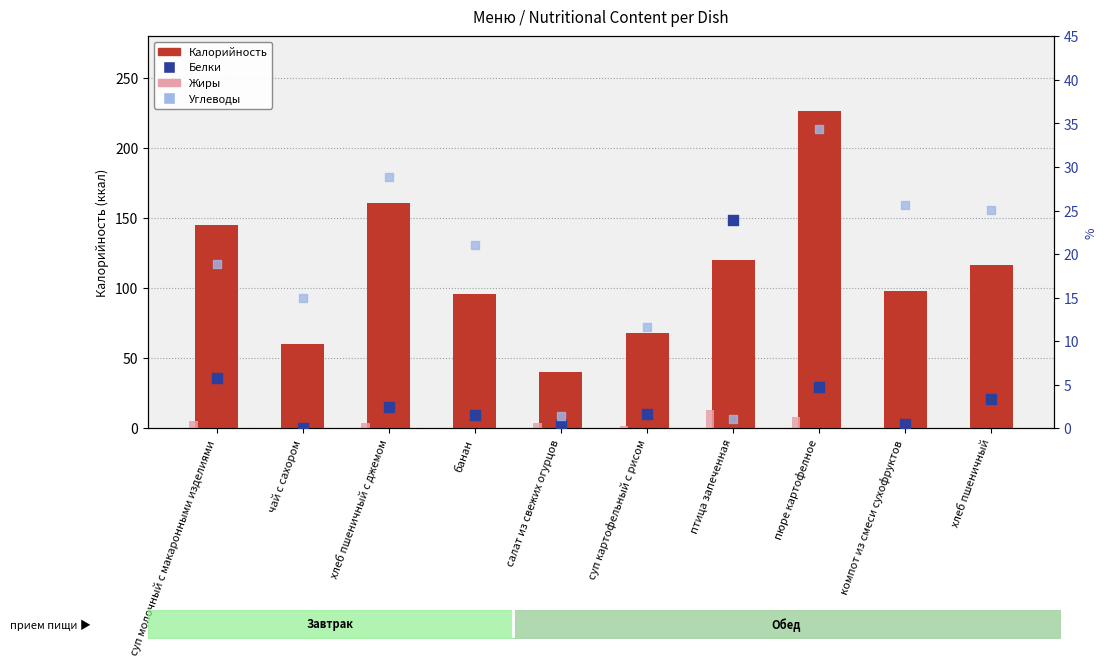

Which series reaches the minimum Y coordinate?

Жиры